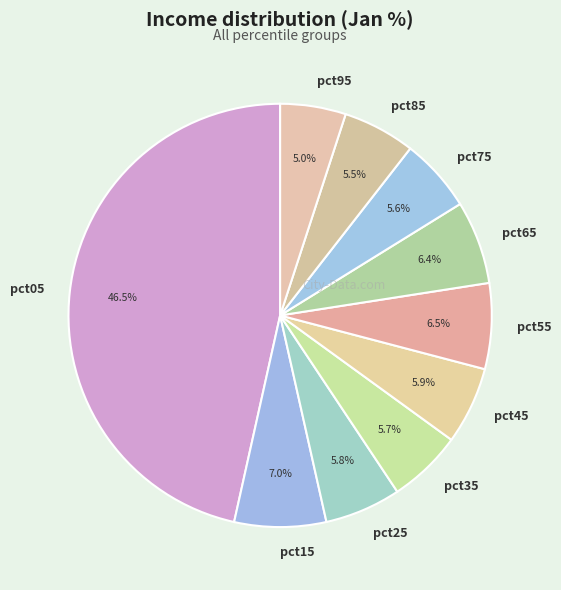

To the nearest percent, what portion does pct95 represent?

5%